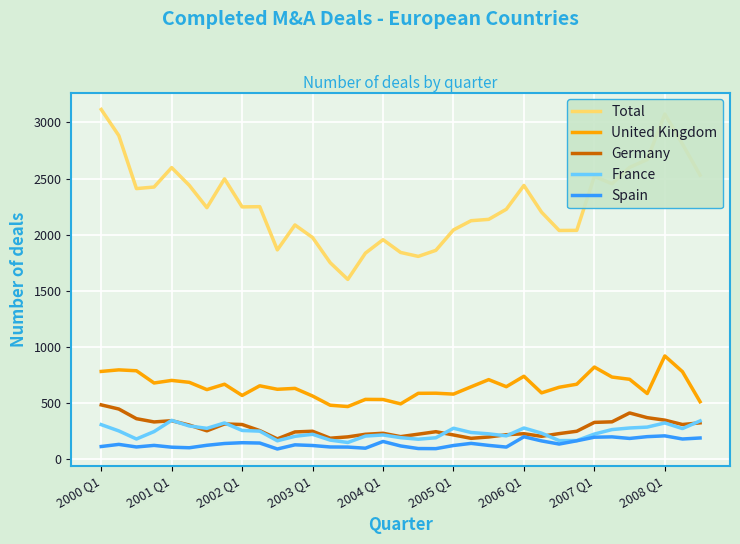

List the series in order of their peak value, highest first.

Total, United Kingdom, Germany, France, Spain